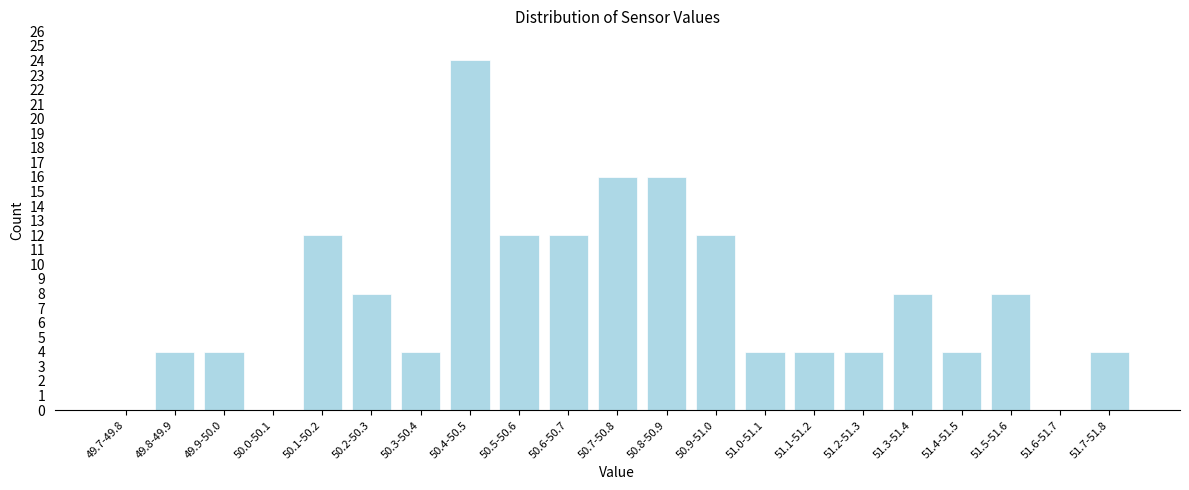

Reading right to left, list all the values displayed in this chart.

51.7-51.8=4	51.6-51.7=0	51.5-51.6=8	51.4-51.5=4	51.3-51.4=8	51.2-51.3=4	51.1-51.2=4	51.0-51.1=4	50.9-51.0=12	50.8-50.9=16	50.7-50.8=16	50.6-50.7=12	50.5-50.6=12	50.4-50.5=24	50.3-50.4=4	50.2-50.3=8	50.1-50.2=12	50.0-50.1=0	49.9-50.0=4	49.8-49.9=4	49.7-49.8=0